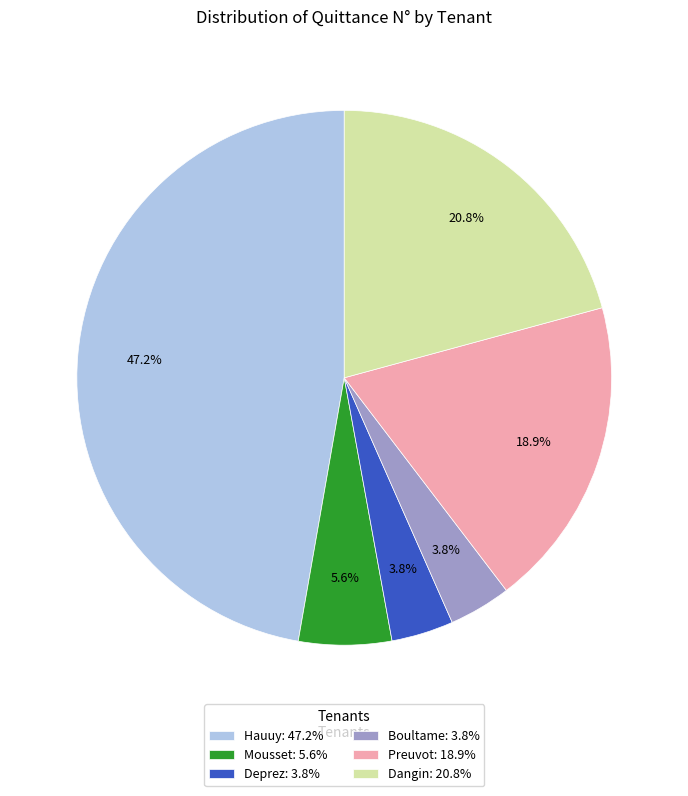

Is there a majority slice in this chart?

No